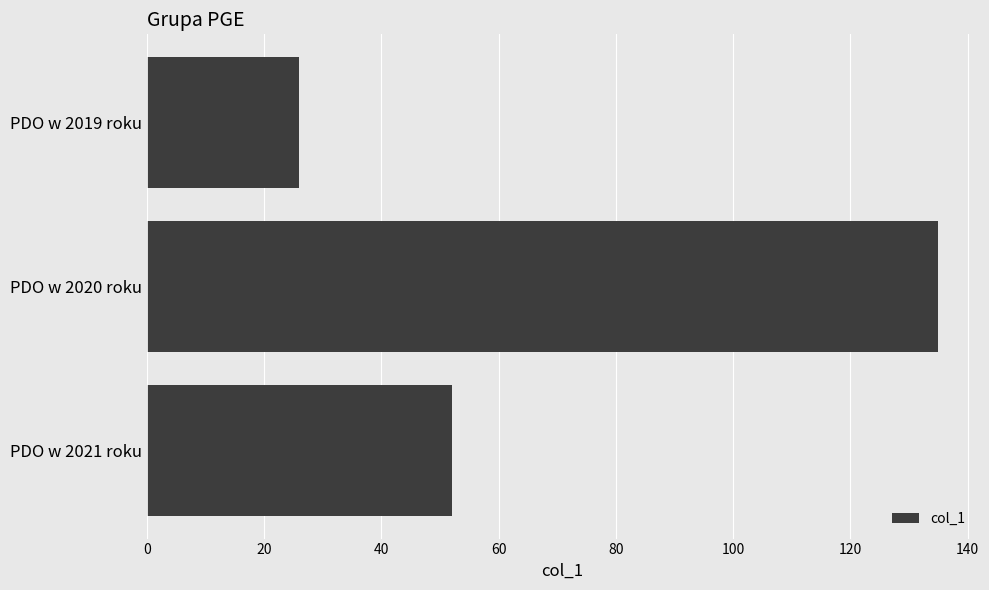

Reading top to bottom, what are all the values shown in this chart?

26	135	52